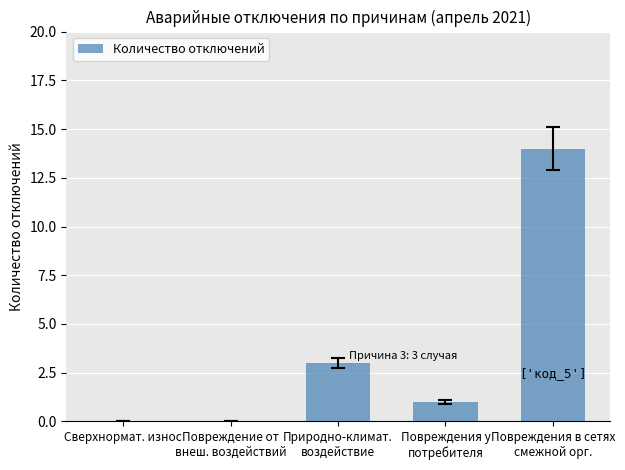

What is the sum of the values at Повреждение от
внеш. воздействий and Природно-климат.
воздействие?

3